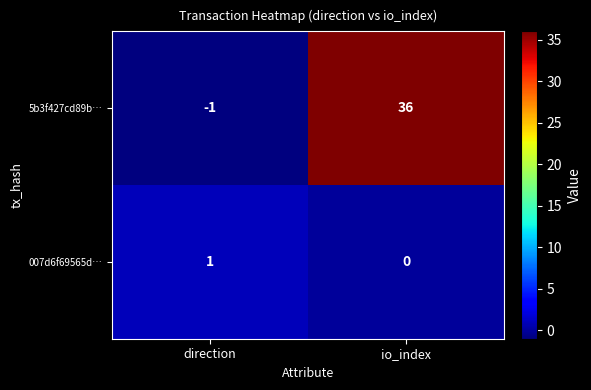

Reading left to right, transcribe all the data shown in this chart.

5b3f427cd89b…: direction=-1	io_index=36
007d6f69565d…: direction=1	io_index=0